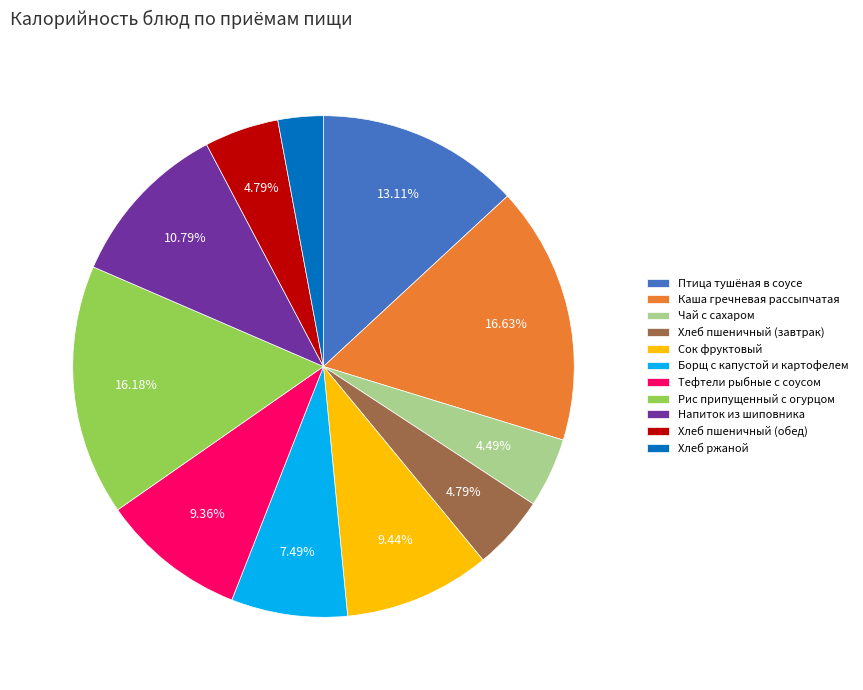

What percentage is NOT represented by Напиток из шиповника?

89.2%